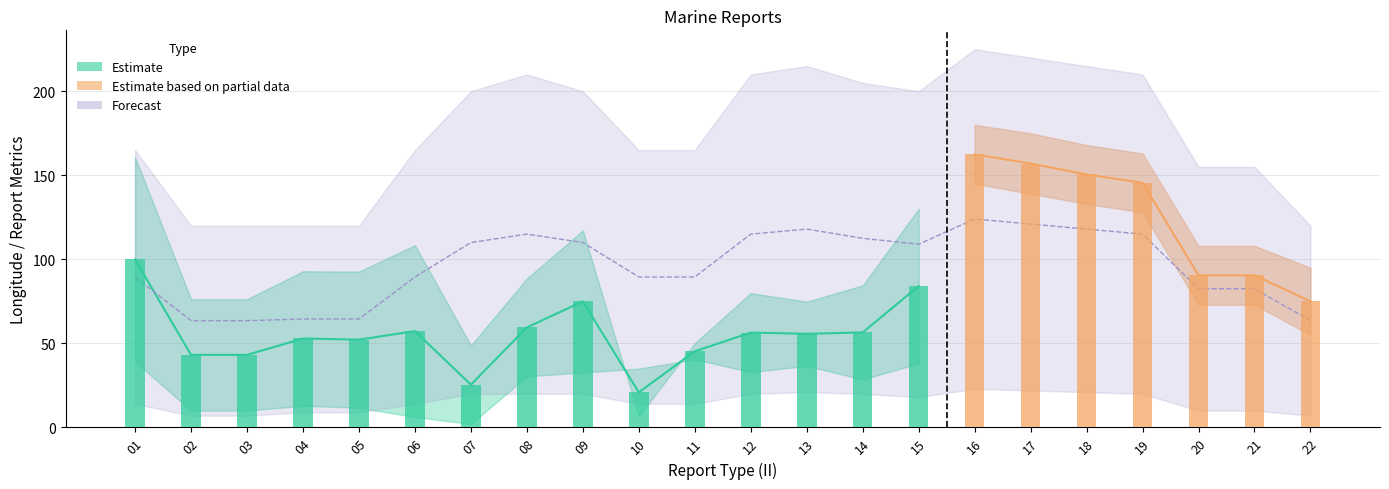

What is the sum of all Forecast_upper values?

3880.0